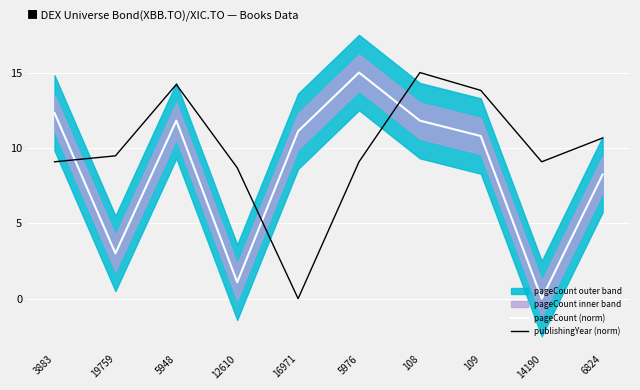

At 108, list the series in order from smallest to largest.

pageCount (norm), publishingYear (norm)